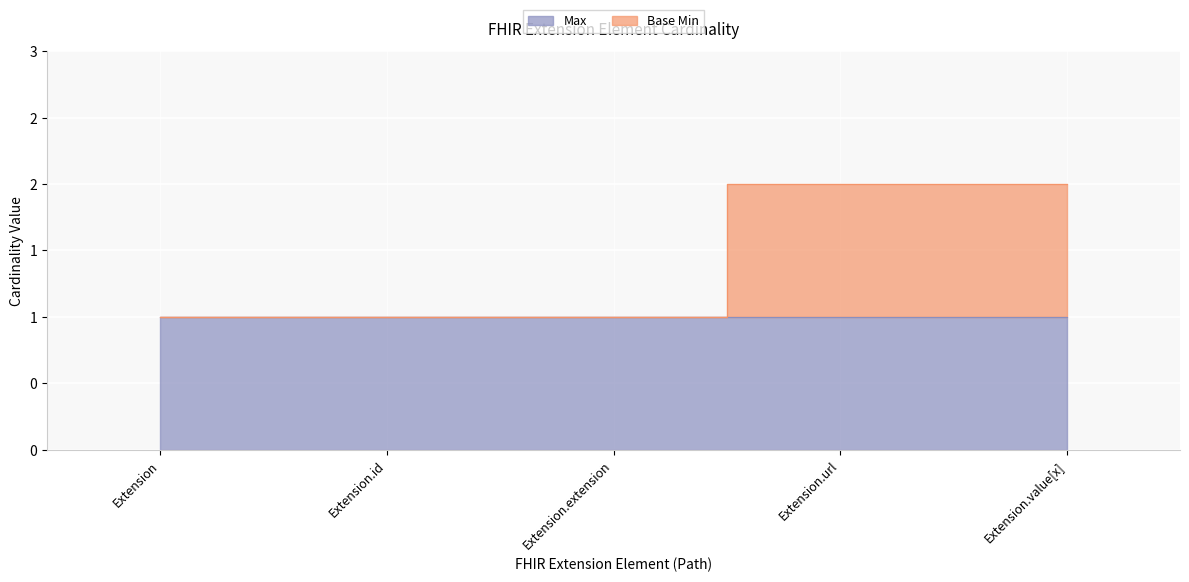

Reading left to right, what are all the values shown in this chart?

Extension=1	Extension.id=1	Extension.extension=1	Extension.url=2	Extension.value[x]=2